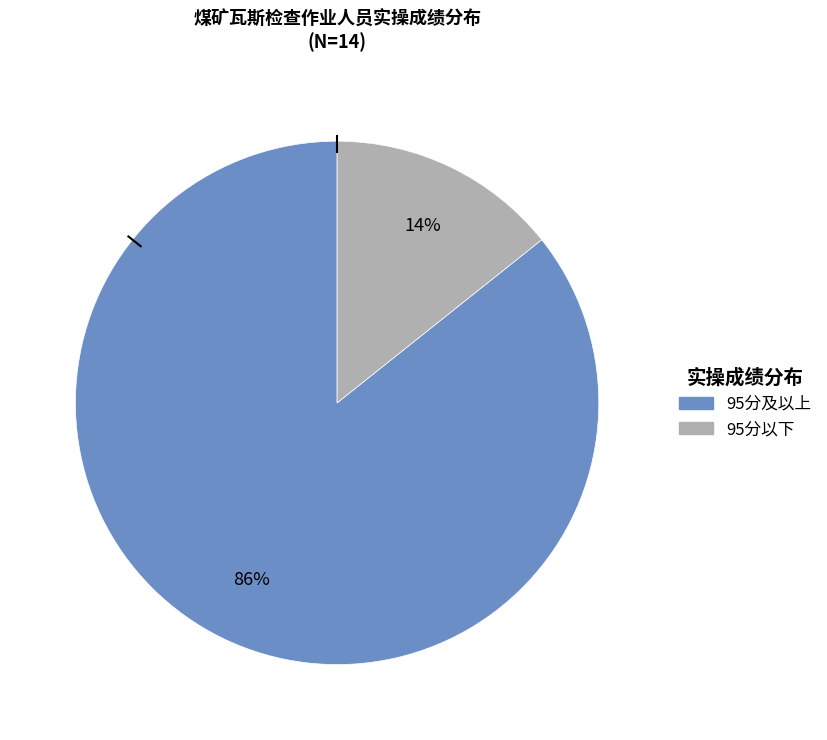

Is there a majority slice in this chart?

Yes